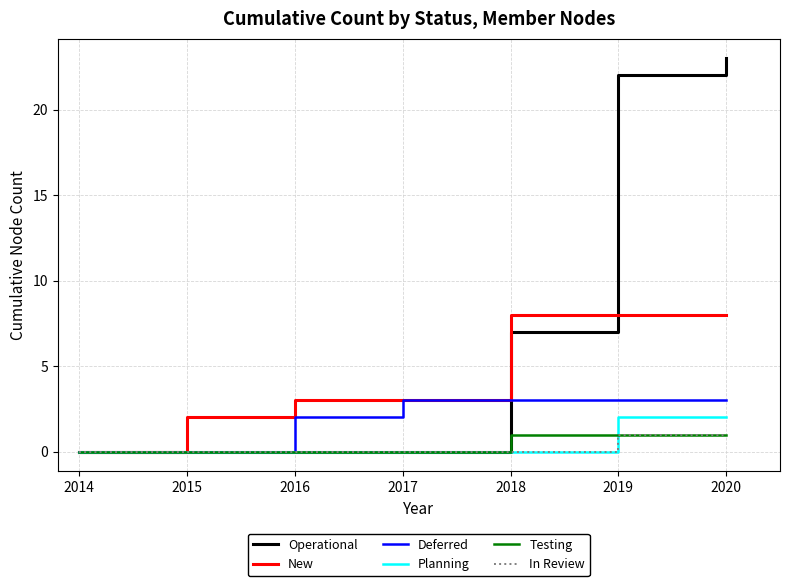

Which series has the largest total across all categories?

Operational